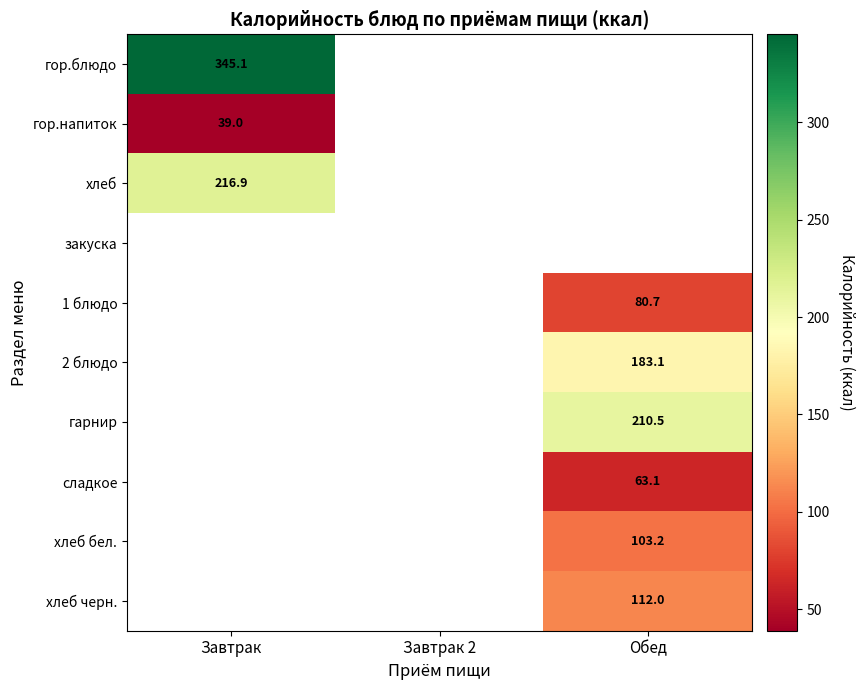

The value of хлеб at Завтрак is 343.3. True or false?

False